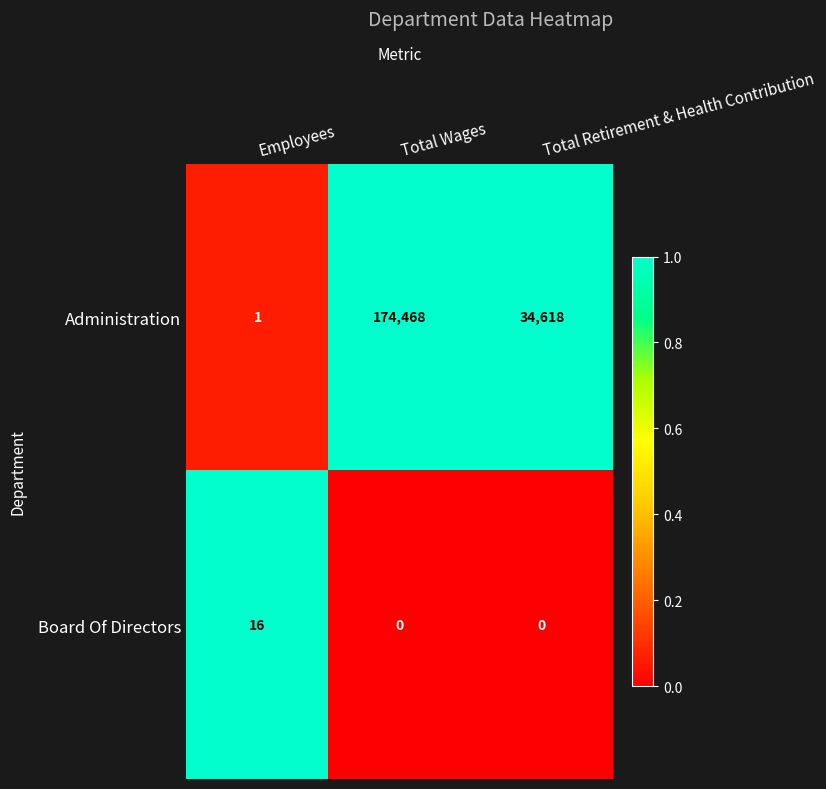

Reading left to right, extract all data points from this chart.

Administration: 1	174468	34618
Board Of Directors: 16	0	0